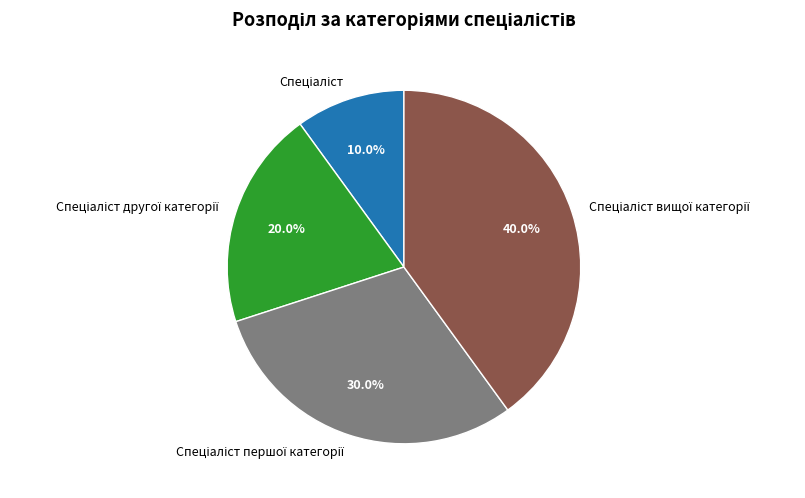

How many slices are in this pie chart?

4